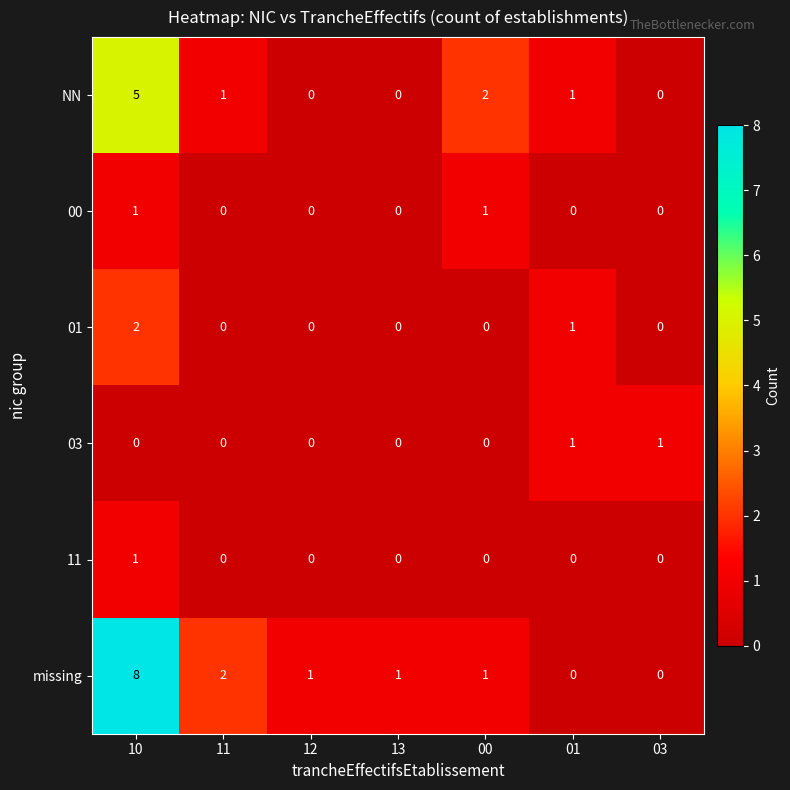

Which series has the largest total across all categories?

missing